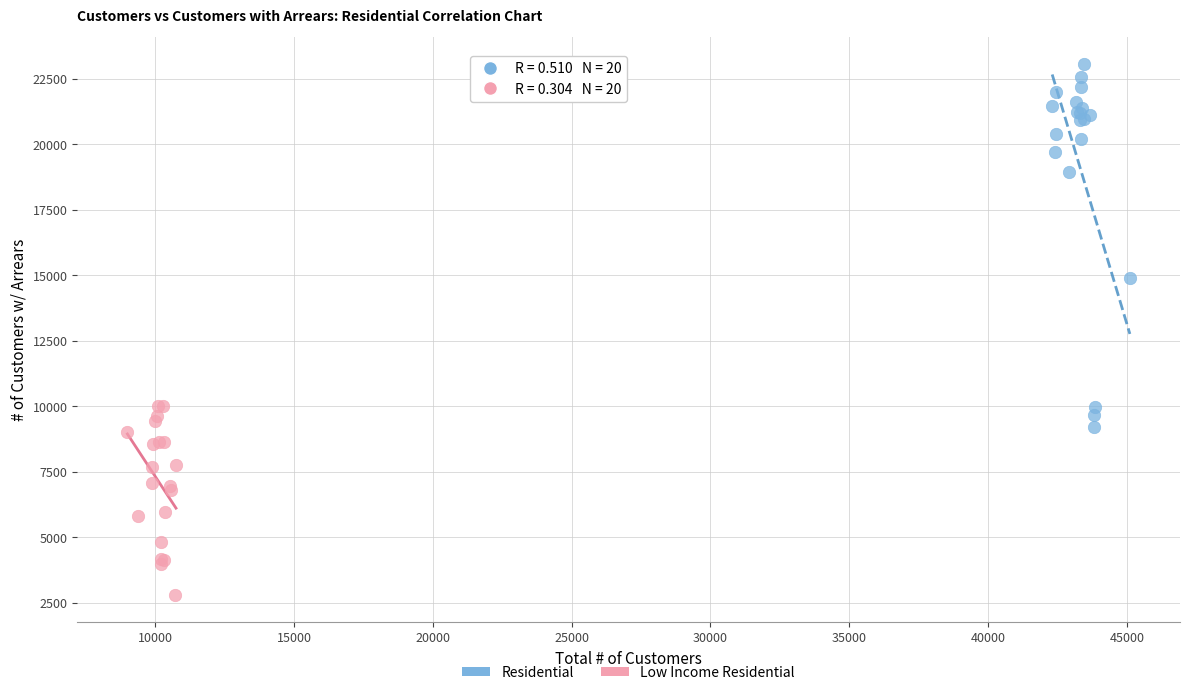

Which series contains the highest Y value?

Residential